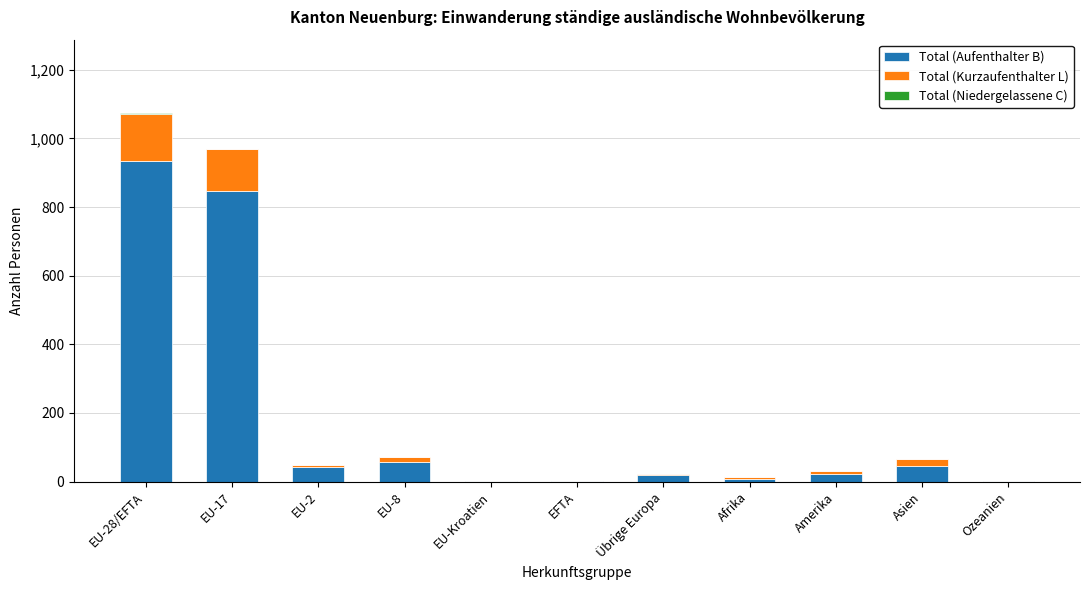

The value of Total (Aufenthalter B) at EU-8 is 57. True or false?

True